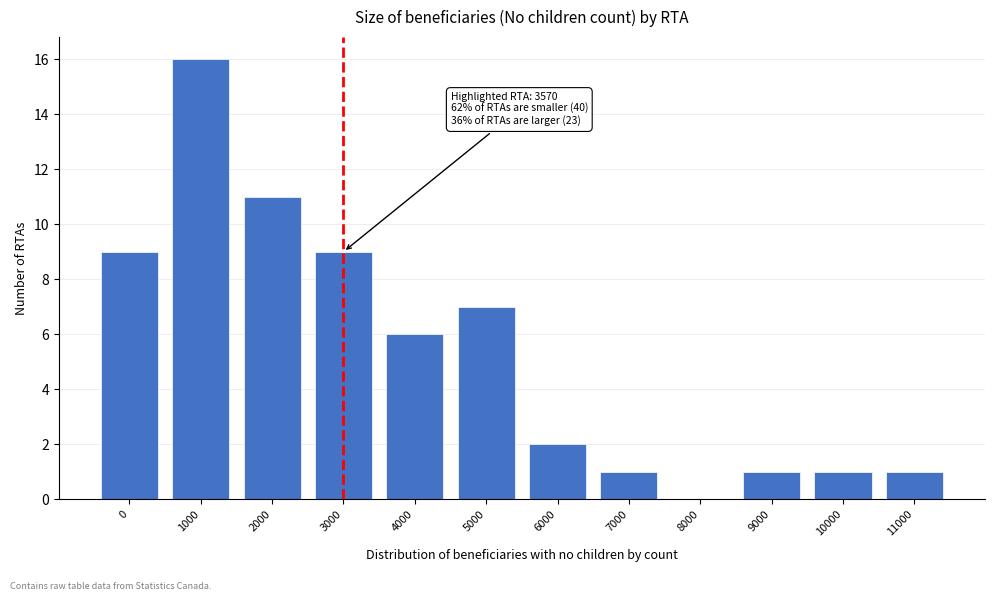

Reading right to left, extract all data points from this chart.

11000=1	10000=1	9000=1	8000=0	7000=1	6000=2	5000=7	4000=6	3000=9	2000=11	1000=16	0=9